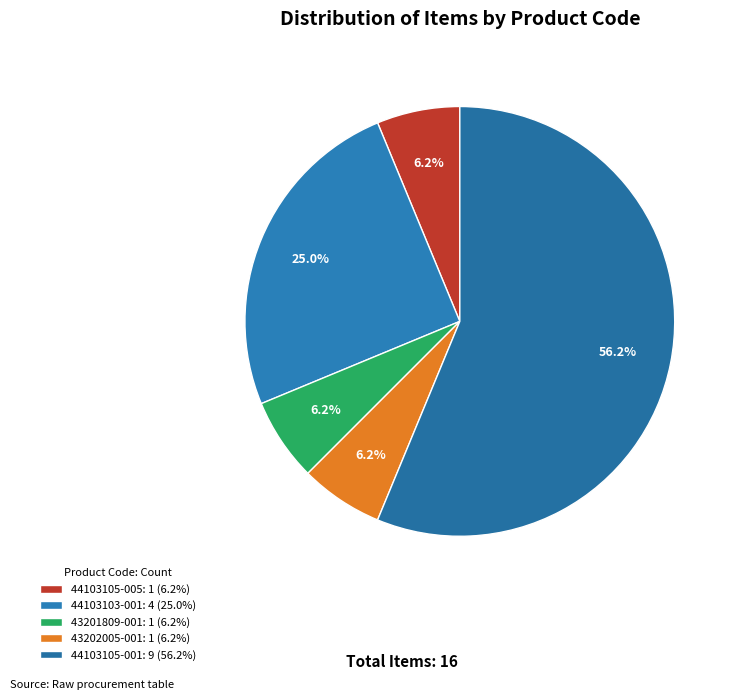

To the nearest percent, what is the difference between the 44103105-001 and 44103105-005 slice percentages?

50%